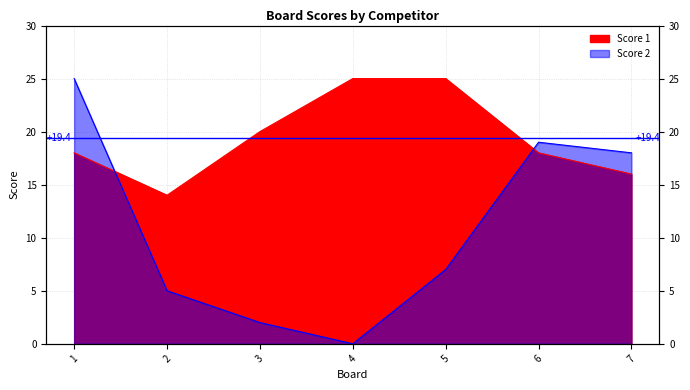

What is the approximate value of Score 1 at 7?

16